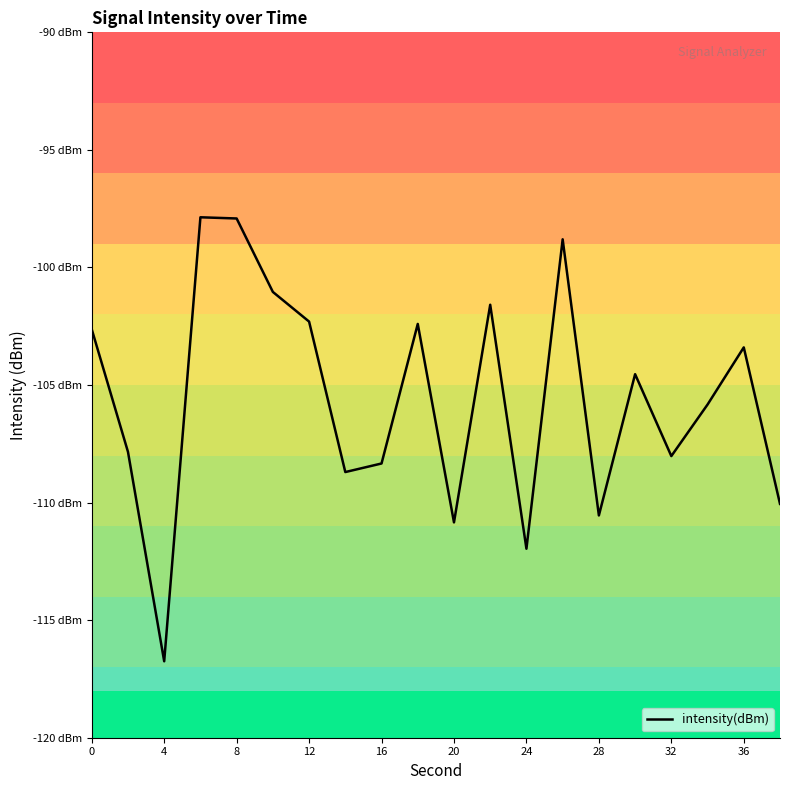

Does the chart have visible grid lines?

No